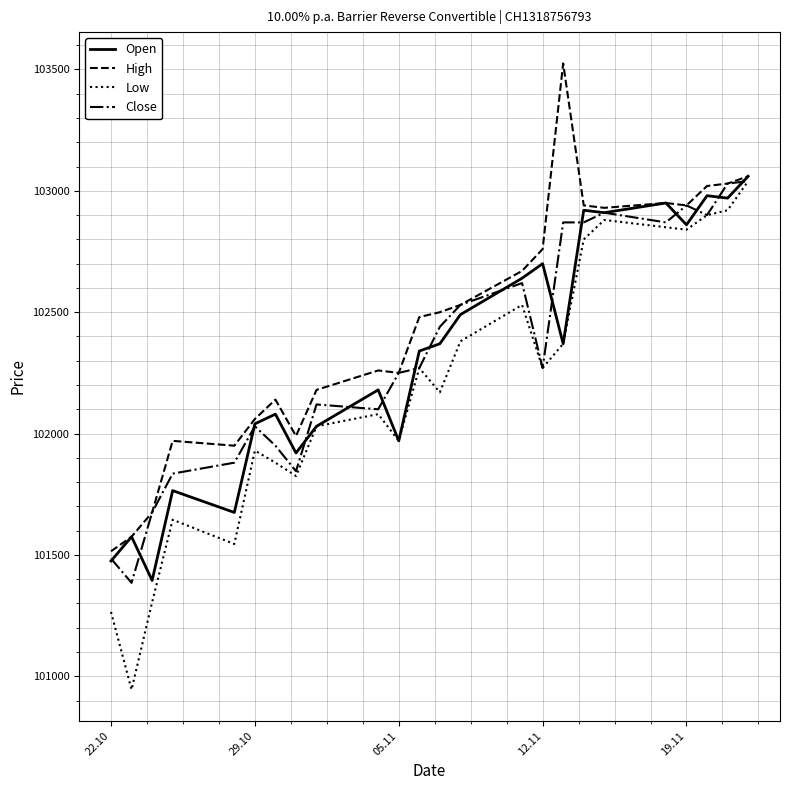

How many series are shown in this chart?

4